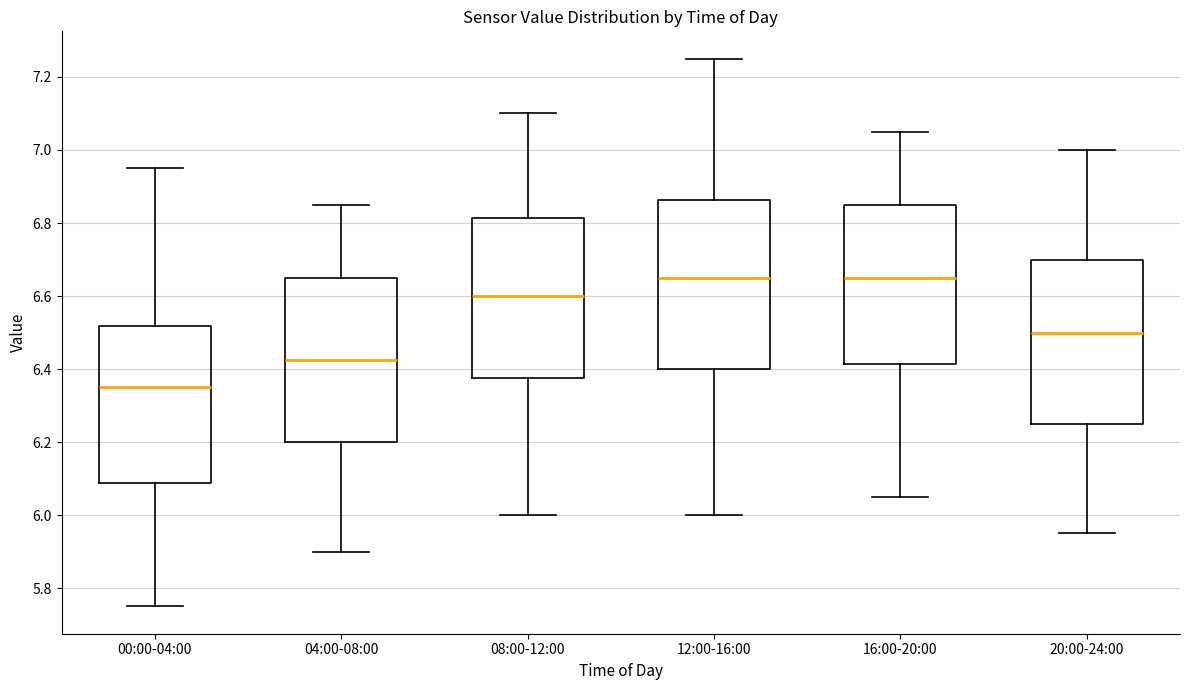

Reading left to right, read every box against the y-axis: the position of its median line, the range the box covers, and the ends of its whiskers. The values are not printed on the chart, so give them approximately, as read against the axis.

00:00-04:00: median 6.36, box 6.08 to 6.52, whiskers 5.76 to 6.96
04:00-08:00: median 6.42, box 6.20 to 6.66, whiskers 5.90 to 6.86
08:00-12:00: median 6.60, box 6.38 to 6.82, whiskers 6.00 to 7.10
12:00-16:00: median 6.66, box 6.40 to 6.86, whiskers 6.00 to 7.26
16:00-20:00: median 6.66, box 6.42 to 6.86, whiskers 6.06 to 7.06
20:00-24:00: median 6.50, box 6.26 to 6.70, whiskers 5.96 to 7.00